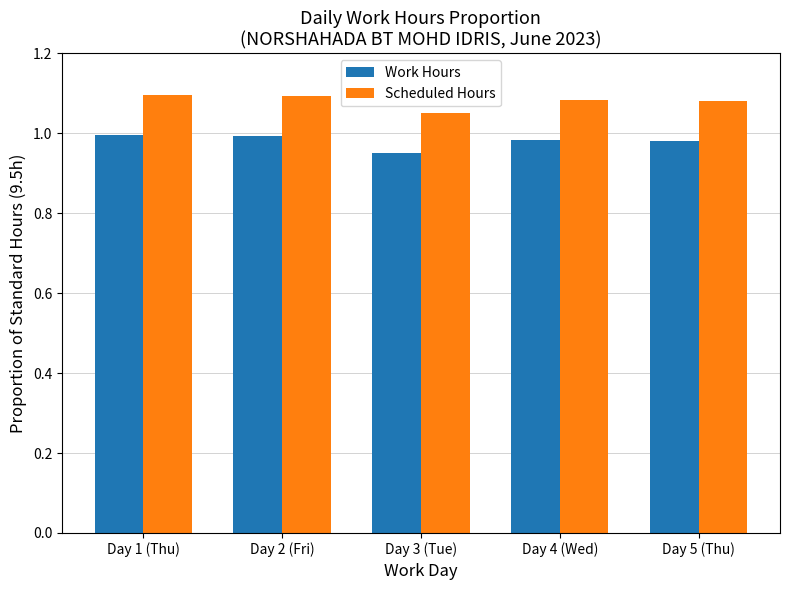

What position from the right is Day 1 (Thu)?

5